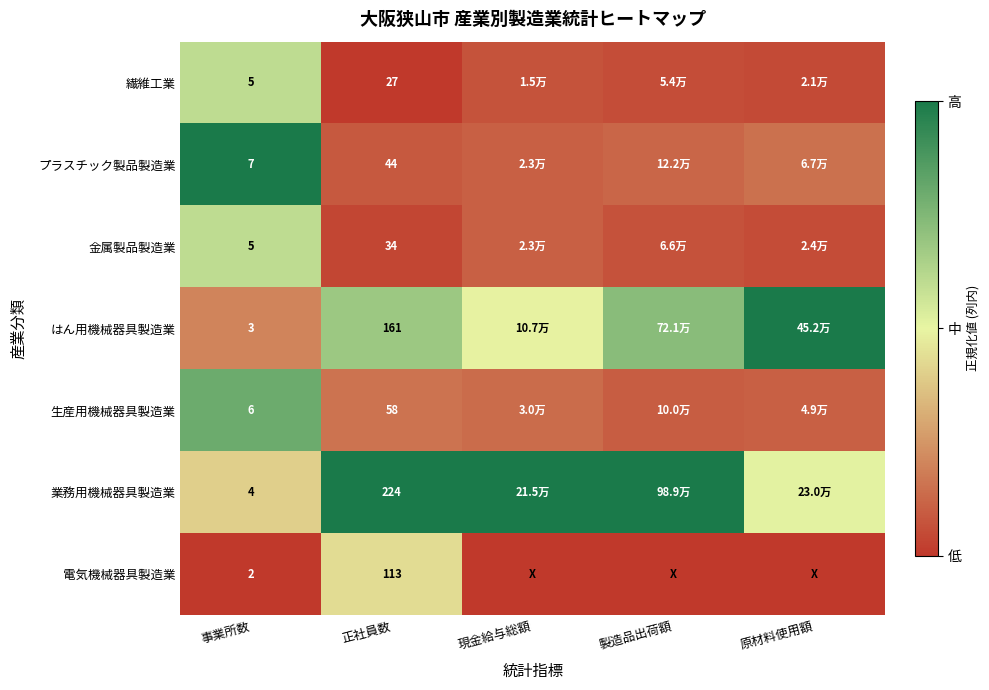

Which series has the largest range (max minus min)?

プラスチック製品製造業